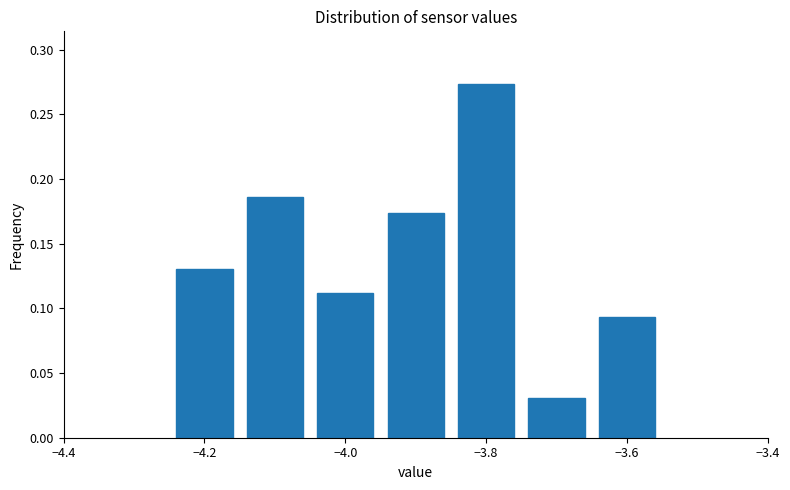

Reading left to right, list every bar in this chart as the range it spans on the x-axis followed by its height. Neither the bar edges nor the heights are printed on the chart, so give them approximately, as read against the axes.

-4.25 to -4.15: 0.130
-4.15 to -4.05: 0.185
-4.05 to -3.95: 0.110
-3.95 to -3.85: 0.175
-3.85 to -3.75: 0.275
-3.75 to -3.65: 0.030
-3.65 to -3.55: 0.095